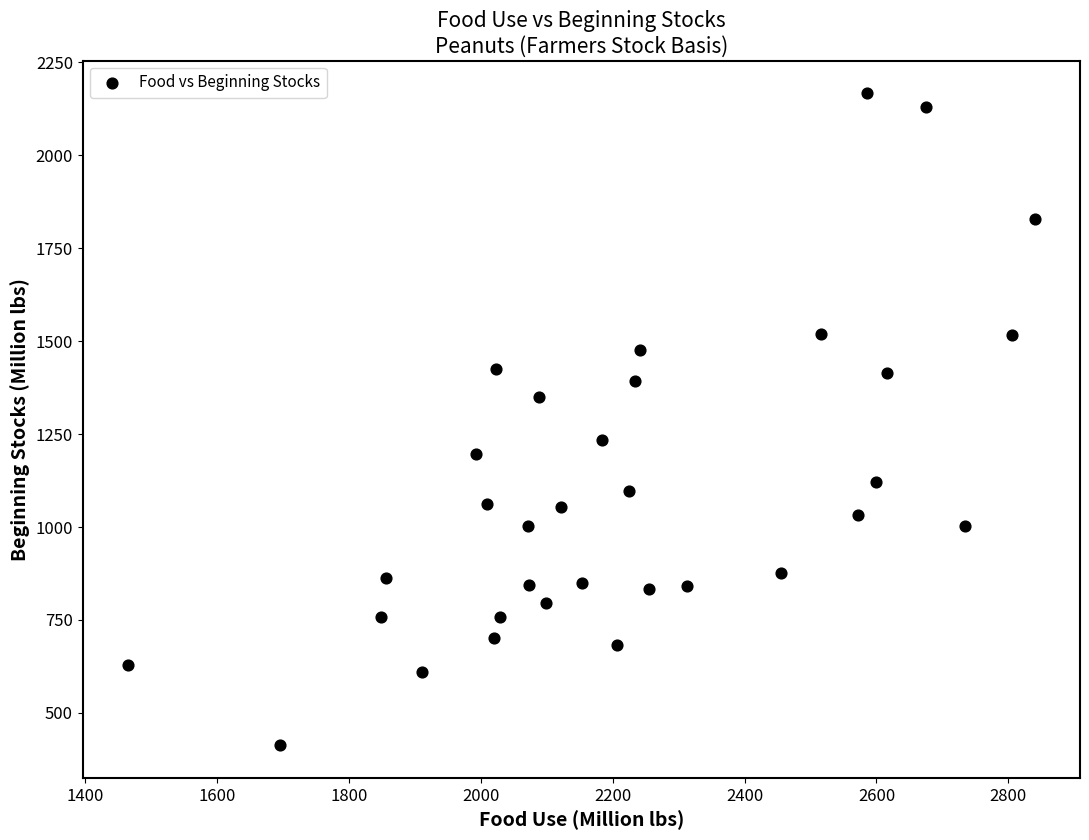

What is the range of Y values (max minus min)?

1753.6